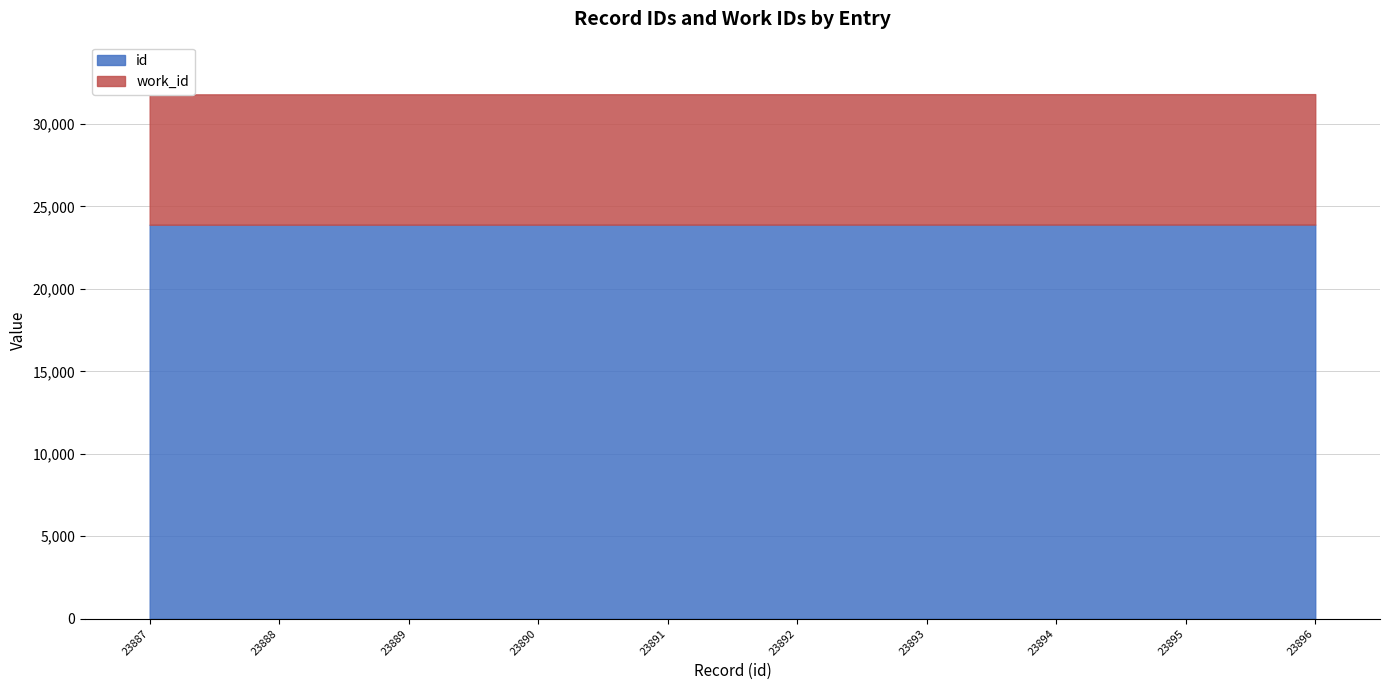

Does the chart have visible grid lines?

Yes